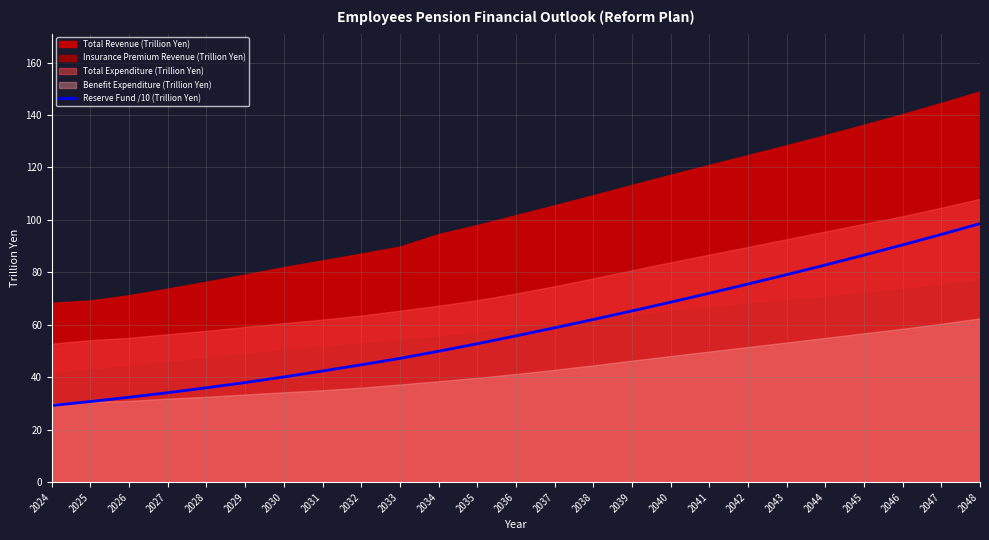

Where does the data first go above 55?

2036